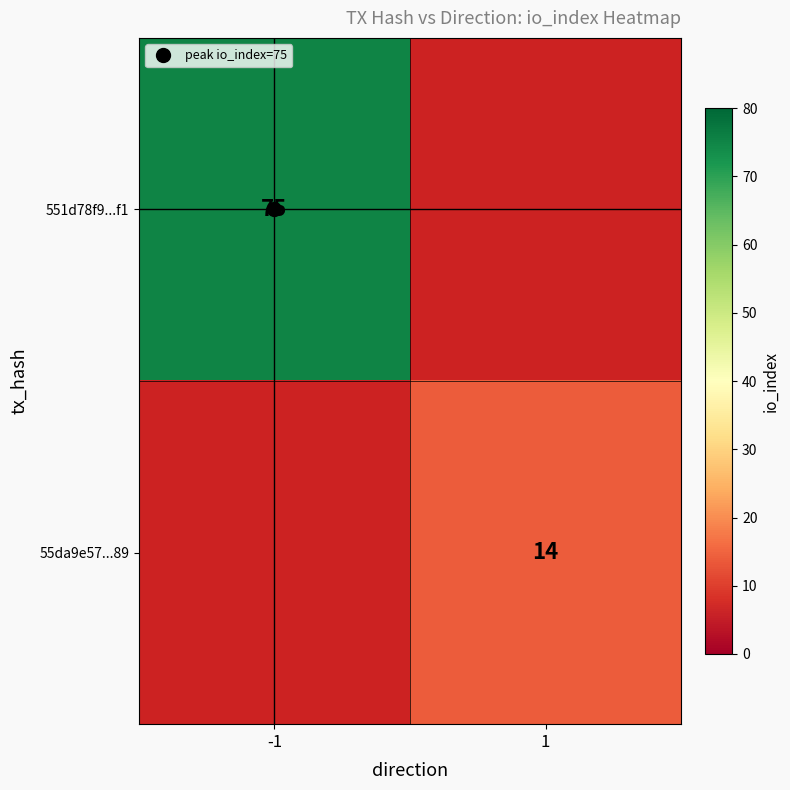

Which has a higher value, 1 or -1?

-1